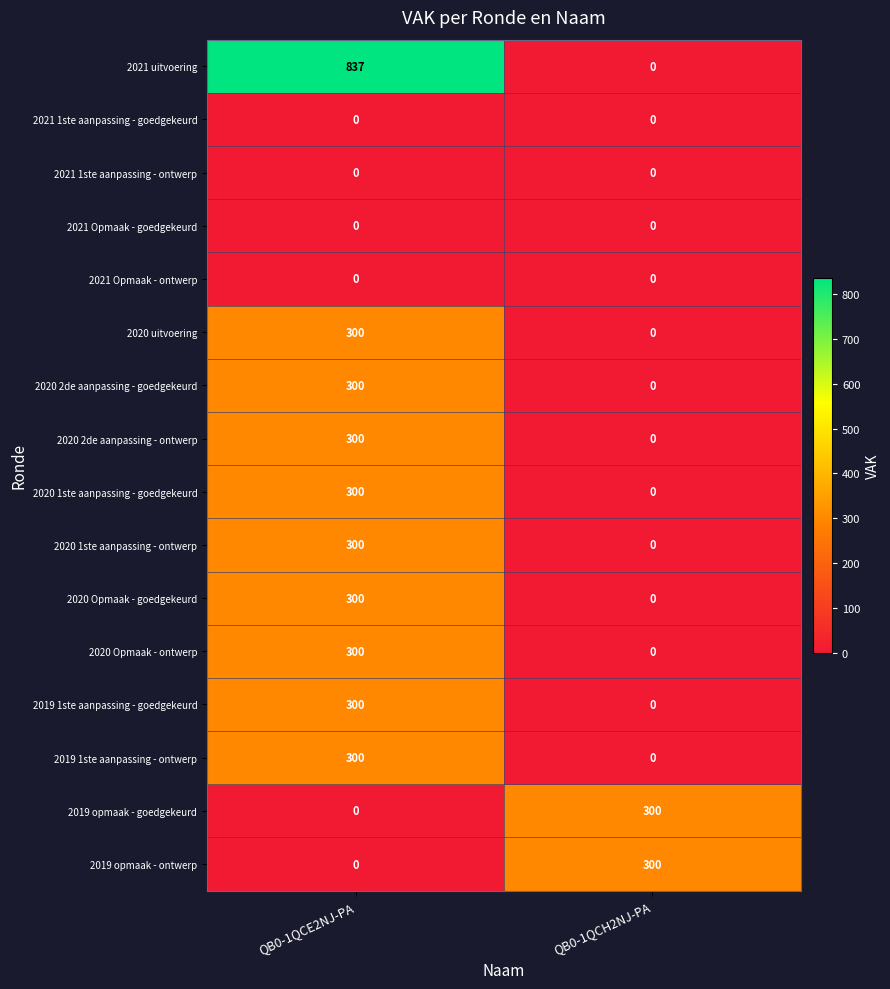

What is the sum of the 2020 uitvoering values at QB0-1QCE2NJ-PA and QB0-1QCH2NJ-PA?

300